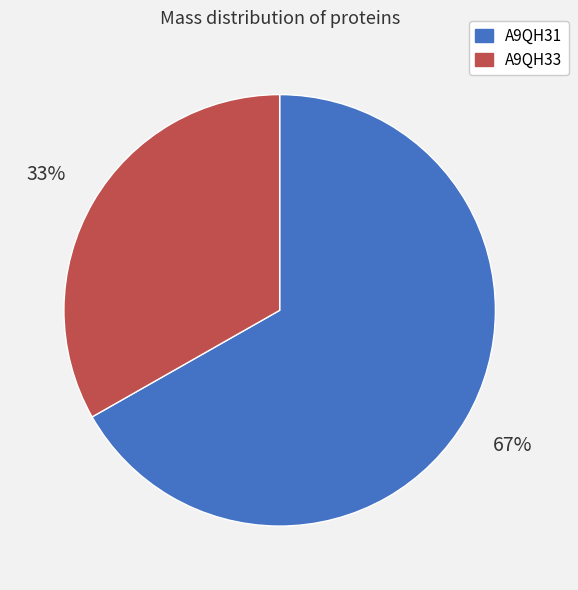

Which slice represents more than half of the pie?

A9QH31